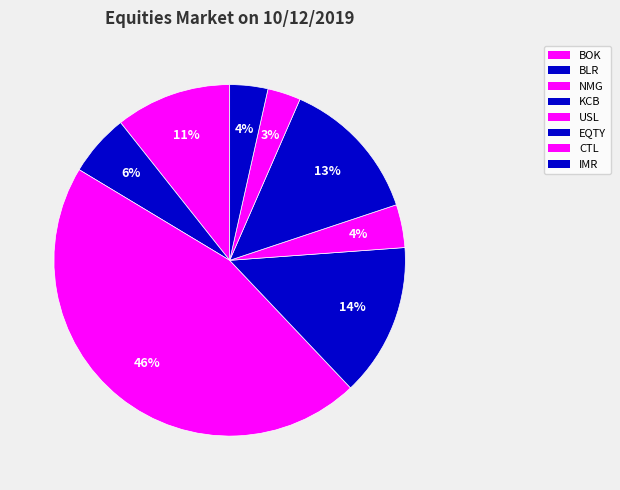

Does EQTY account for over 50% of the chart?

No